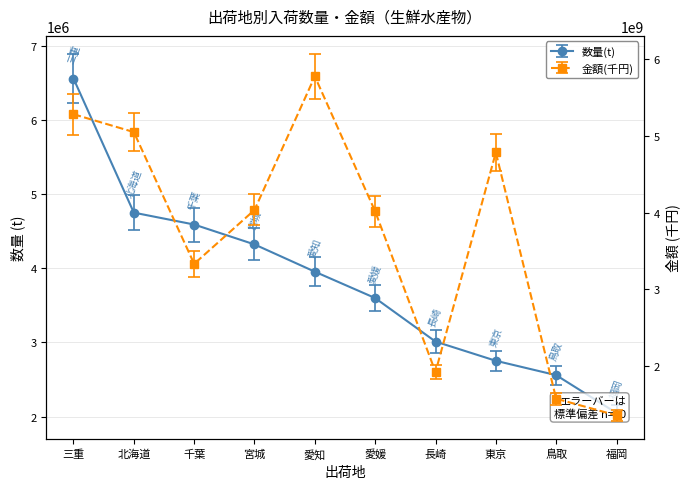

Reading left to right, transcribe all the data shown in this chart.

数量: 三重=6561350	北海道=4751613	千葉=4590967	宮城=4322720	愛知=3954536	愛媛=3598753	長崎=3011579	東京=2752318	鳥取=2558360	福岡=2047746
金額(千円): 三重=5280197253	北海道=5047719073	千葉=3332736105	宮城=4034107233	愛知=5772680274	愛媛=4015607214	長崎=1925675158	東京=4782433486	鳥取=1577392867	福岡=1360679343